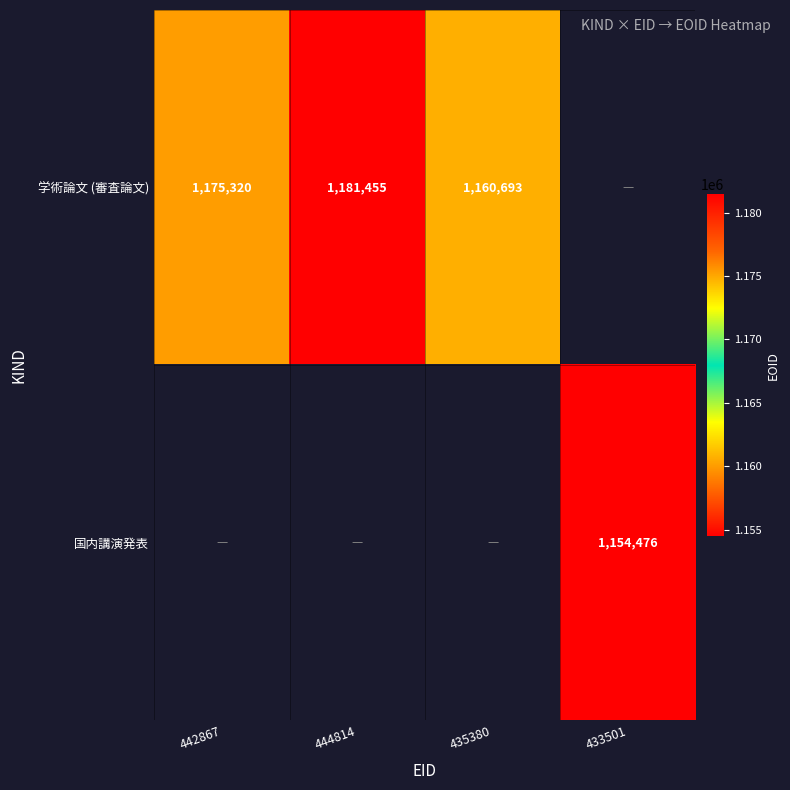

The value of 学術論文 (審査論文) at 442867 is 342245.4. True or false?

False